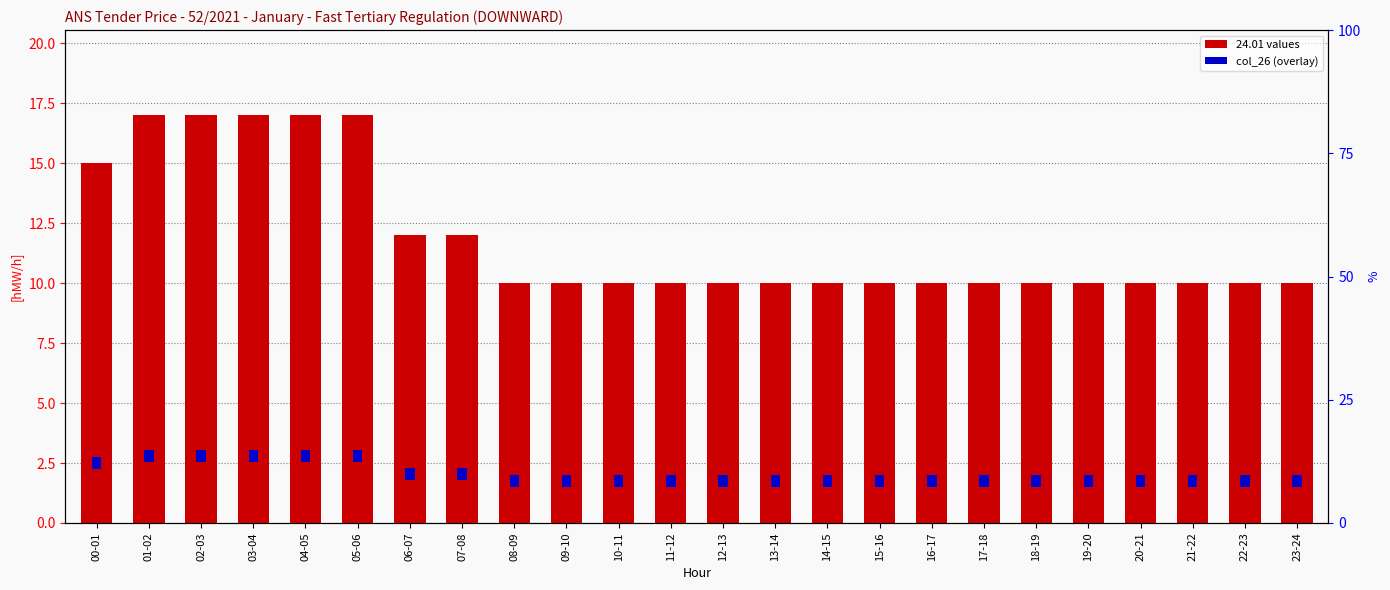

List the labels in order of value, largest first.

01-02, 02-03, 03-04, 04-05, 05-06, 00-01, 06-07, 07-08, 08-09, 09-10, 10-11, 11-12, 12-13, 13-14, 14-15, 15-16, 16-17, 17-18, 18-19, 19-20, 20-21, 21-22, 22-23, 23-24